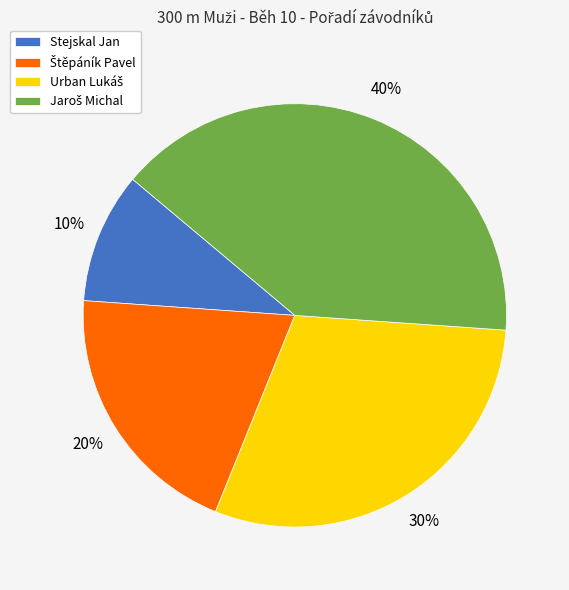

To the nearest percent, what percentage of the pie is Stejskal Jan?

10%